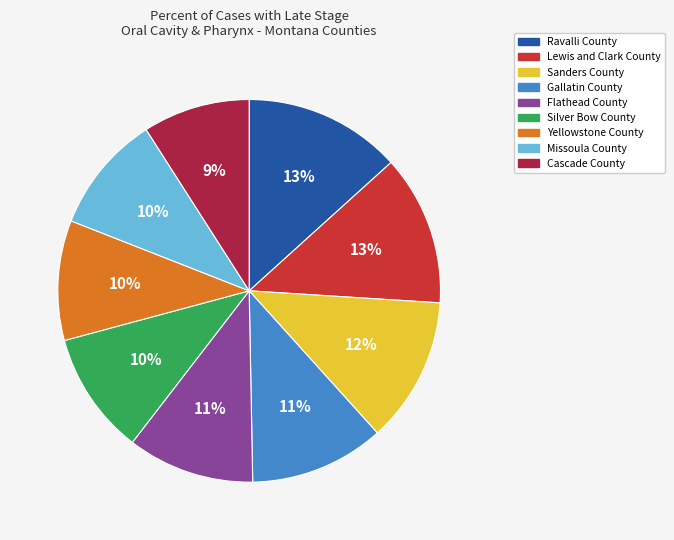

Is there a majority slice in this chart?

No